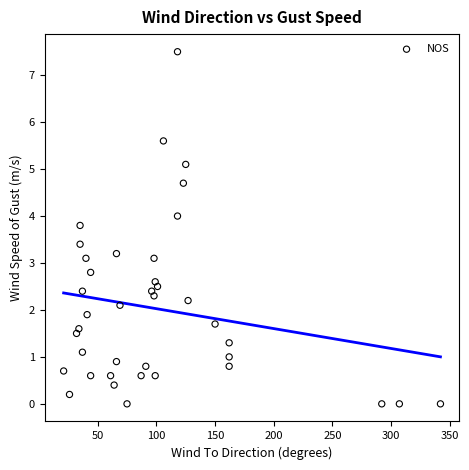

What is the range of X values (max minus min)?

321.0